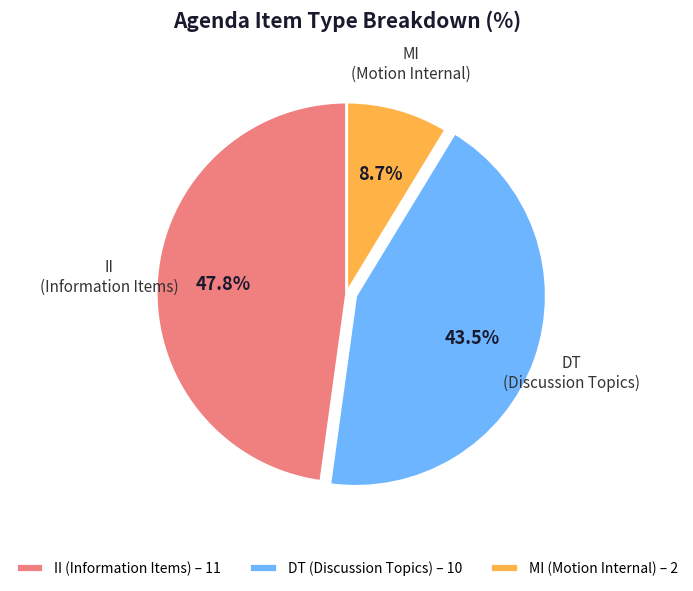

Between DT and II, which is larger?

II